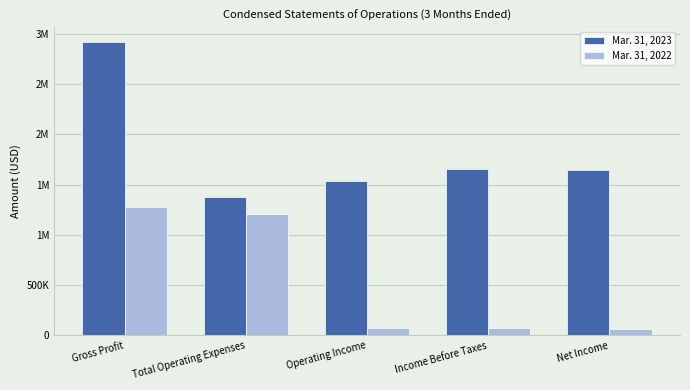

Does the chart contain any negative values?

No